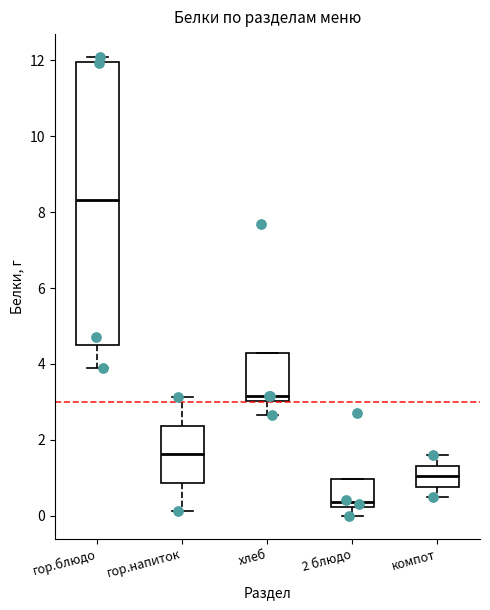

Where does the median line of the box for гор.напиток sit on the y-axis? The values are not printed on the chart, so give them approximately, as read against the axis.

1.6